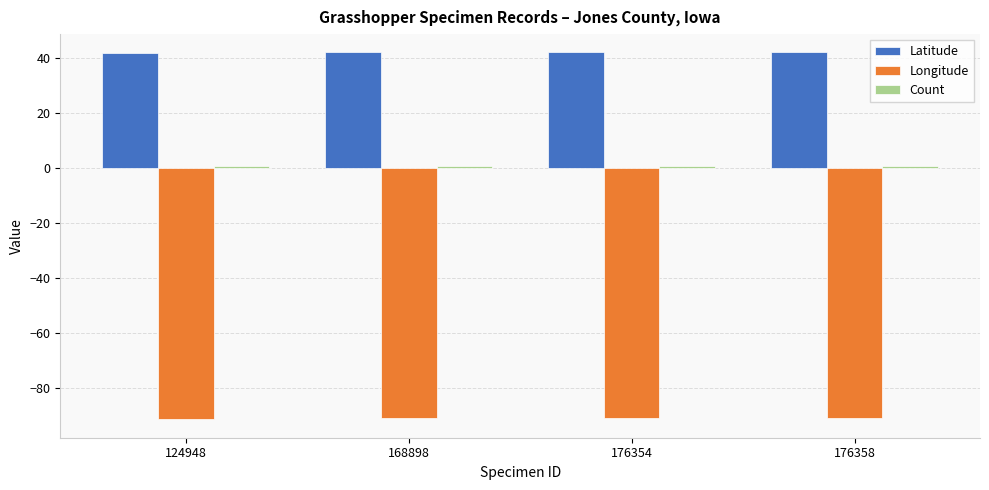

True or false: Longitude has a value of -163.5 at 176354.

False